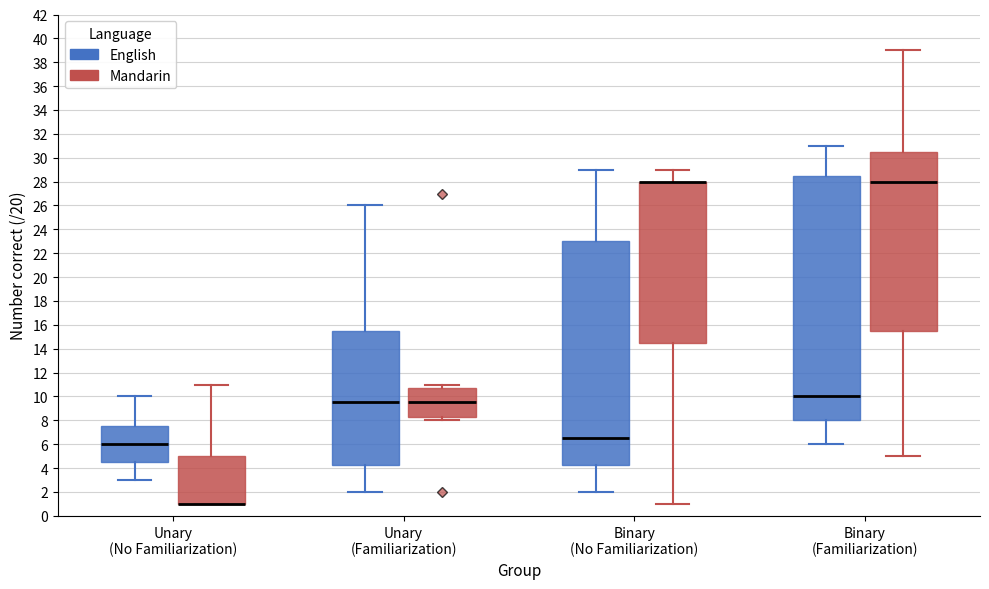

Reading left to right, read every box against the y-axis: the position of its median line, the range the box covers, and the ends of its whiskers. The values are not printed on the chart, so give them approximately, as read against the axis.

Unary (No Familiarization) (English): median 6.0, box 4.6 to 7.6, whiskers 3.0 to 10.0
Unary (No Familiarization) (Mandarin): median 1.0 (drawn on the box's lower edge), box 1.0 to 5.0, whiskers 1.0 to 11.0
Unary (Familiarization) (English): median 9.6, box 4.2 to 15.6, whiskers 2.0 to 26.0
Unary (Familiarization) (Mandarin): median 9.6, box 8.2 to 10.8, whiskers 8.0 to 11.0
Binary (No Familiarization) (English): median 6.6, box 4.2 to 23.0, whiskers 2.0 to 29.0
Binary (No Familiarization) (Mandarin): median 28.0 (drawn on the box's upper edge), box 14.6 to 28.0, whiskers 1.0 to 29.0
Binary (Familiarization) (English): median 10.0, box 8.0 to 28.6, whiskers 6.0 to 31.0
Binary (Familiarization) (Mandarin): median 28.0, box 15.6 to 30.6, whiskers 5.0 to 39.0